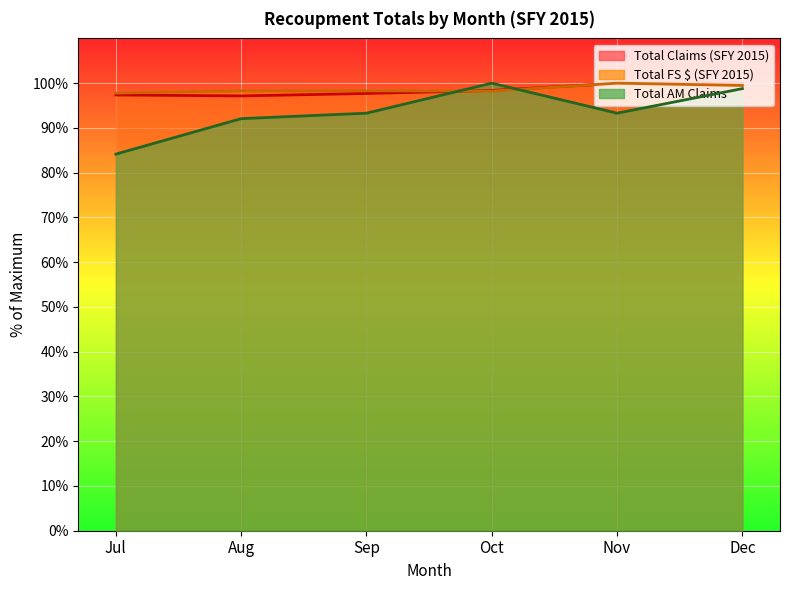

Is the value of Total Claims (SFY 2015) at Dec greater than the value of Total AM Claims at Aug?

Yes